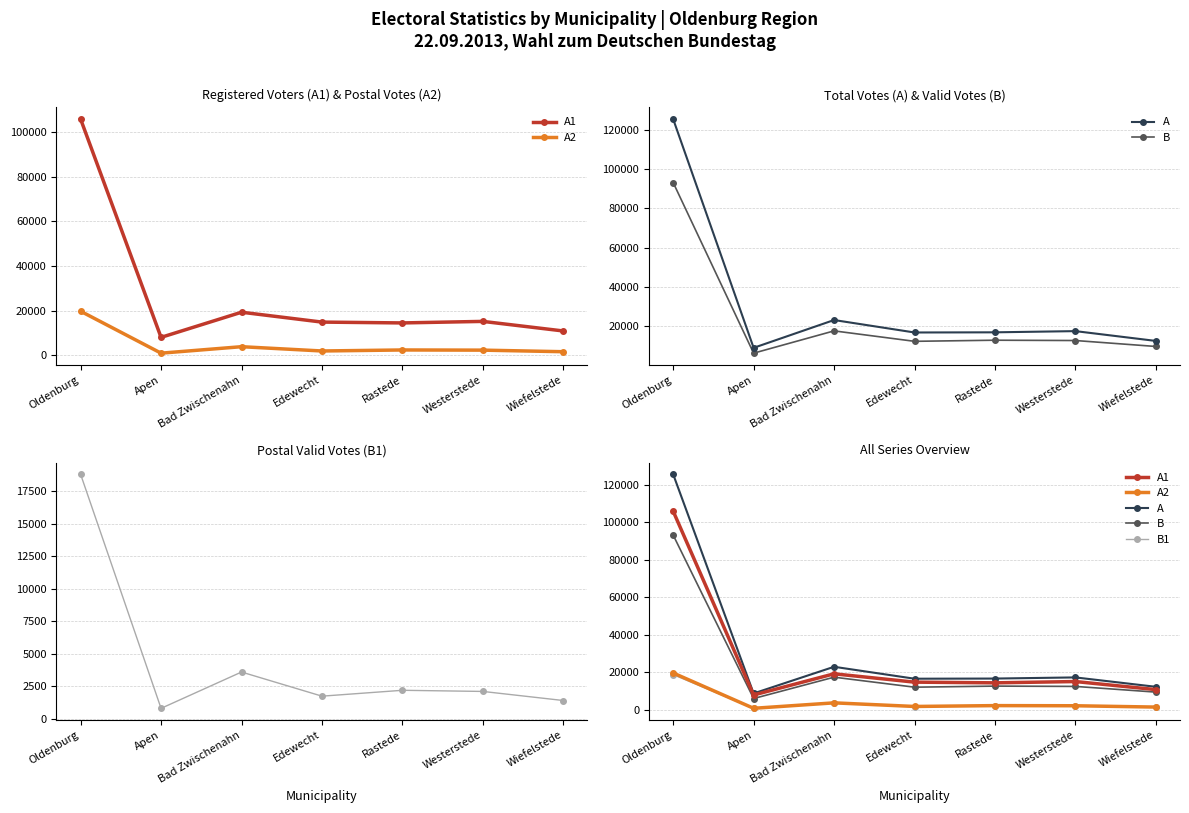

Rank the series at Edewecht from lowest to highest value.

B1, A2, B, A1, A